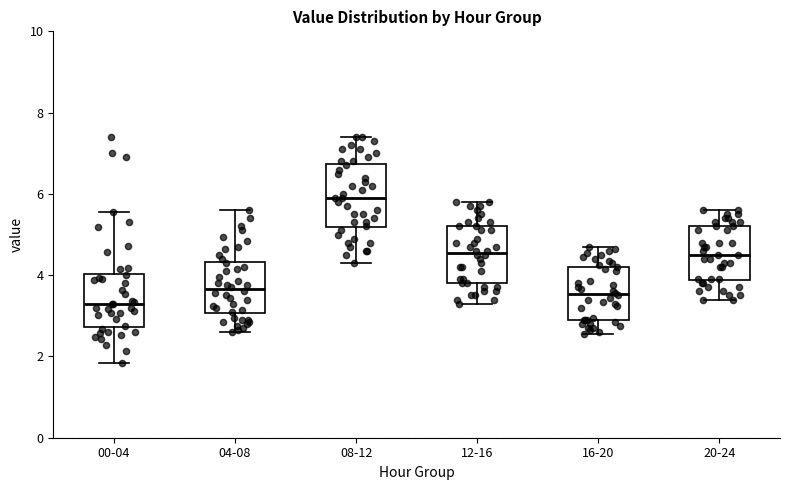

Reading left to right, transcribe this box plot: for each box, give where its median line is, the range the box spans, and where its two whiskers end, as read against the y-axis. The values are not printed on the chart, so give them approximately, as read against the axis.

00-04: median 3.2, box 2.8 to 4.0, whiskers 1.8 to 5.6
04-08: median 3.6, box 3.0 to 4.4, whiskers 2.6 to 5.6
08-12: median 6.0, box 5.2 to 6.8, whiskers 4.4 to 7.4
12-16: median 4.6, box 3.8 to 5.2, whiskers 3.4 to 5.8
16-20: median 3.6, box 3.0 to 4.2, whiskers 2.6 to 4.8
20-24: median 4.6, box 3.8 to 5.2, whiskers 3.4 to 5.6